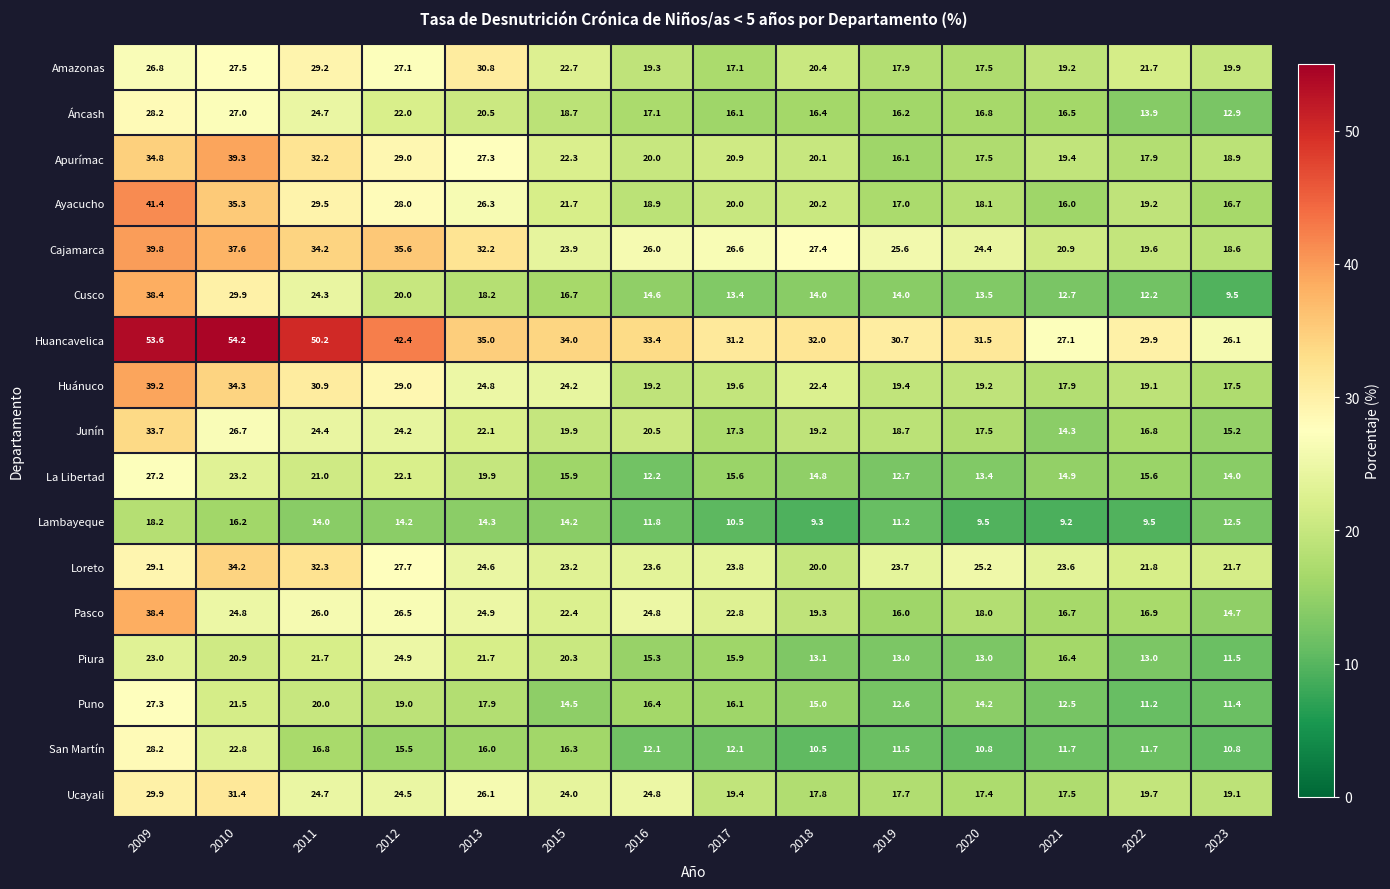

What is the average value of the Puno series?

16.4